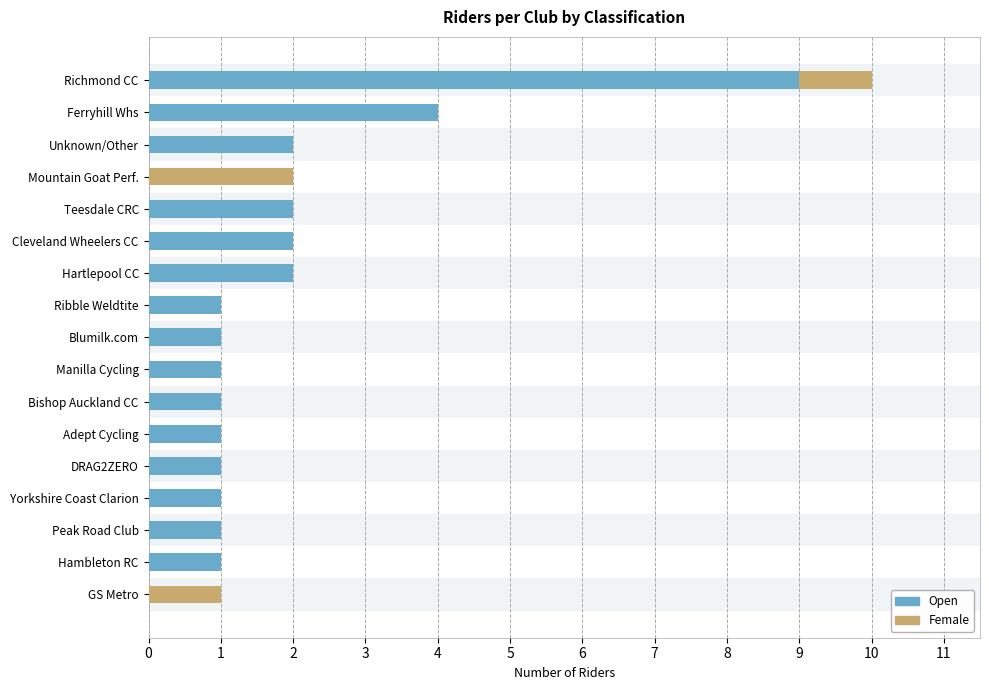

The Open series shows 2 at Hartlepool CC. True or false?

True